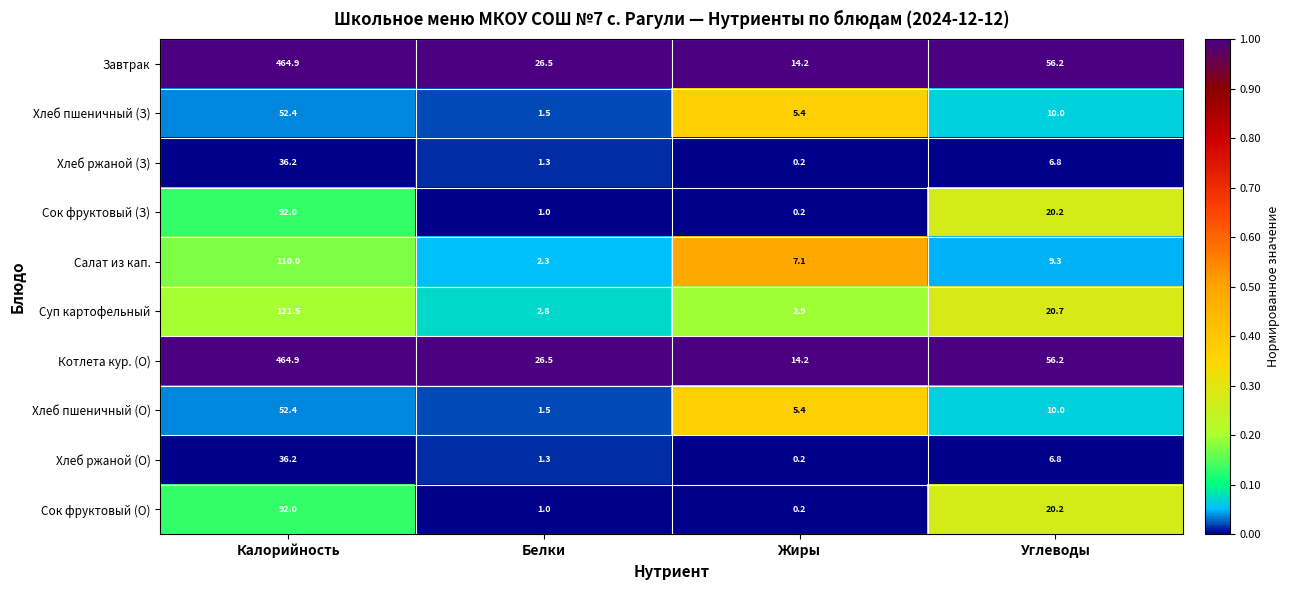

What is the total value across all series at Белки?

65.7